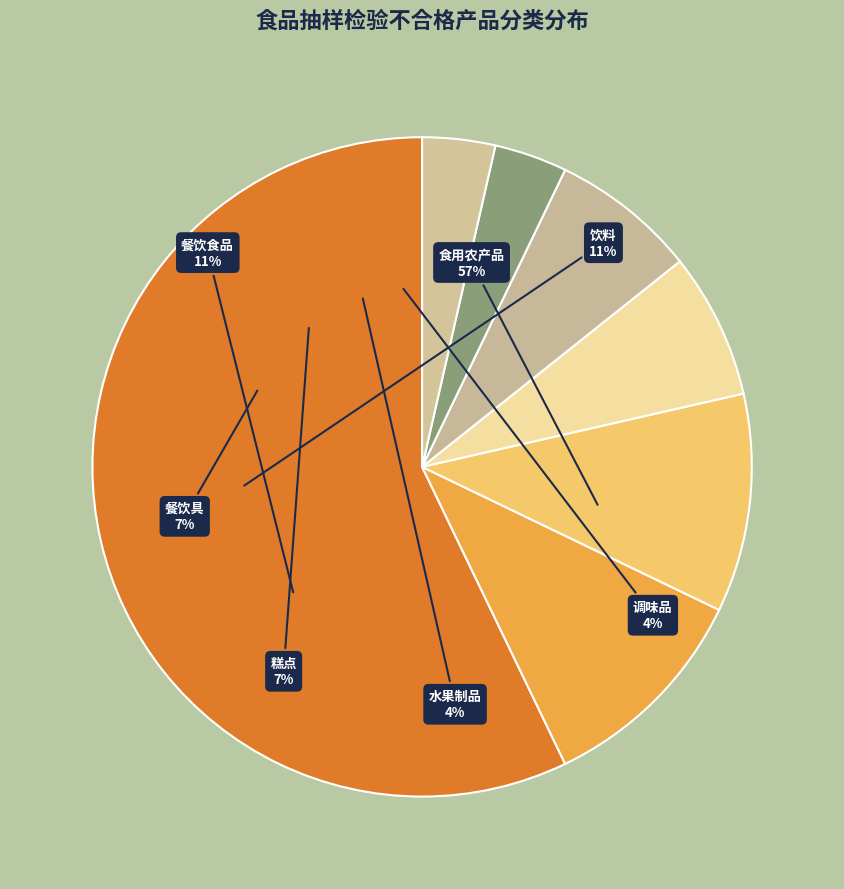

Rank the categories by value from lowest to highest.

水果制品, 调味品, 餐饮具, 糕点, 餐饮食品, 饮料, 食用农产品